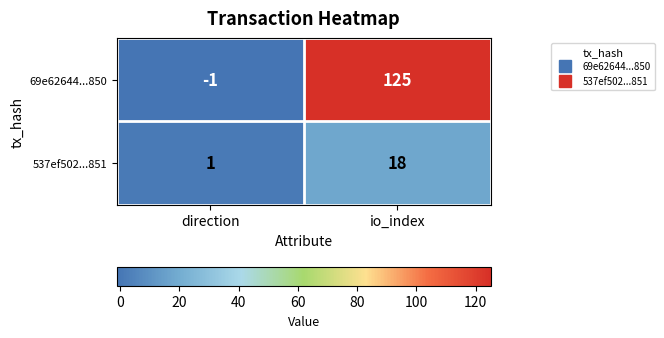

Is it true that 69e62644...850 equals -1 at direction?

True